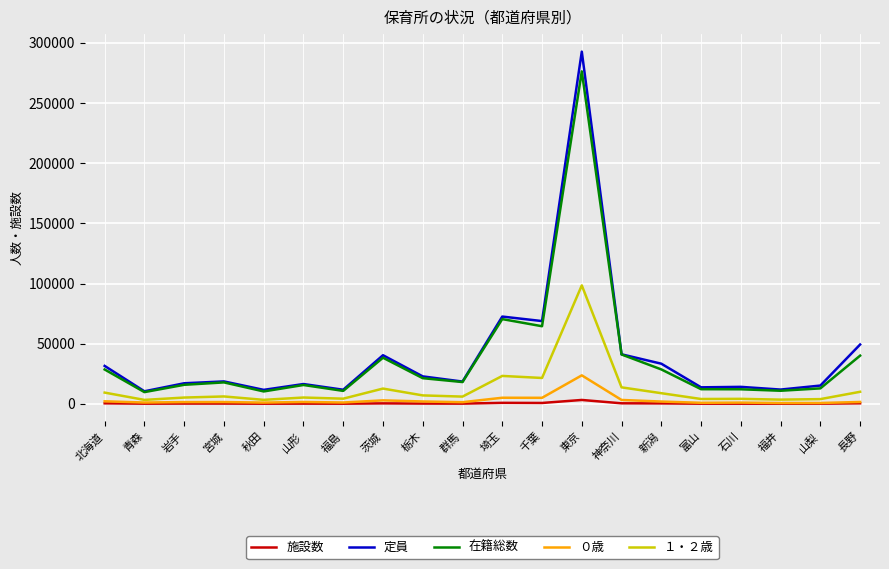

Which series has the widest spread of values?

定員